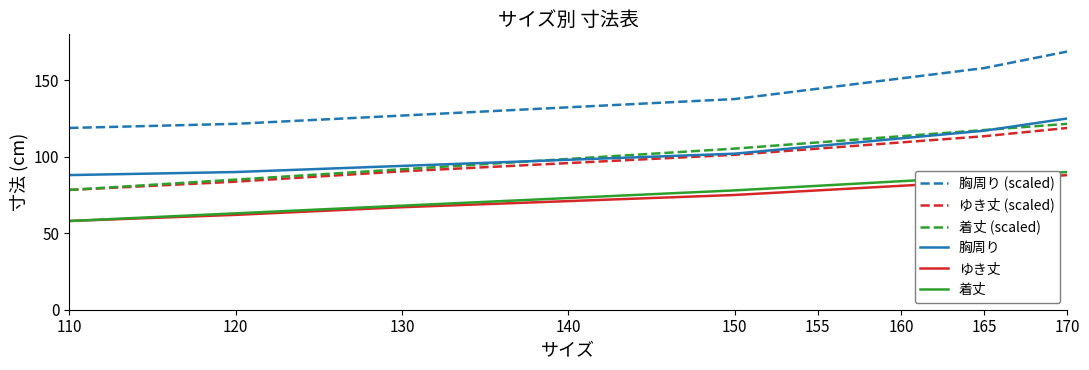

Which category has the highest value across all series?

170